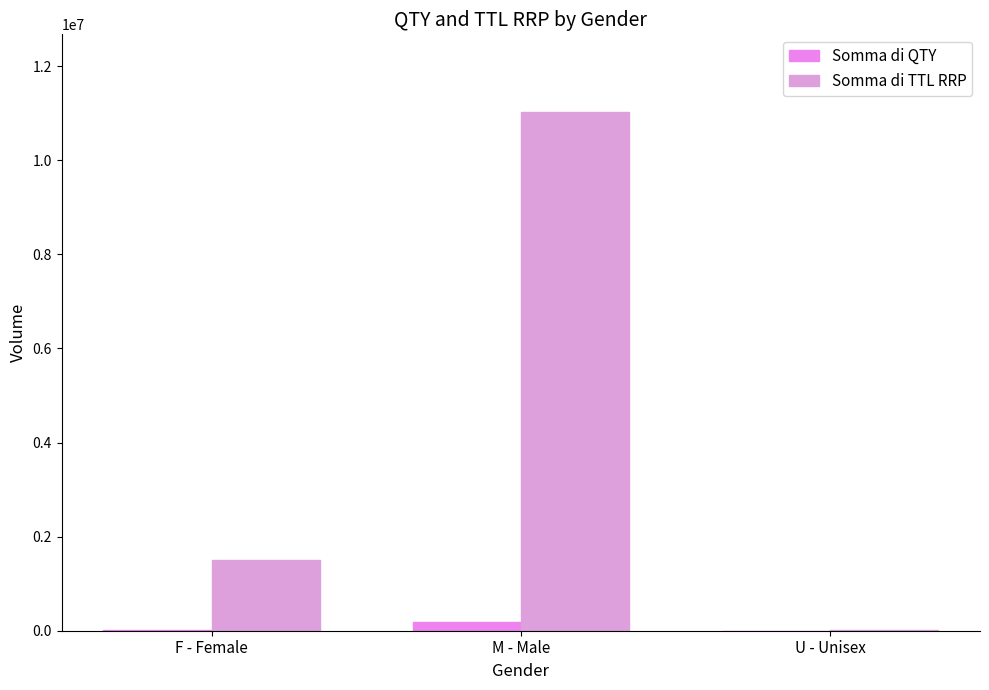

How many series are shown in this chart?

2